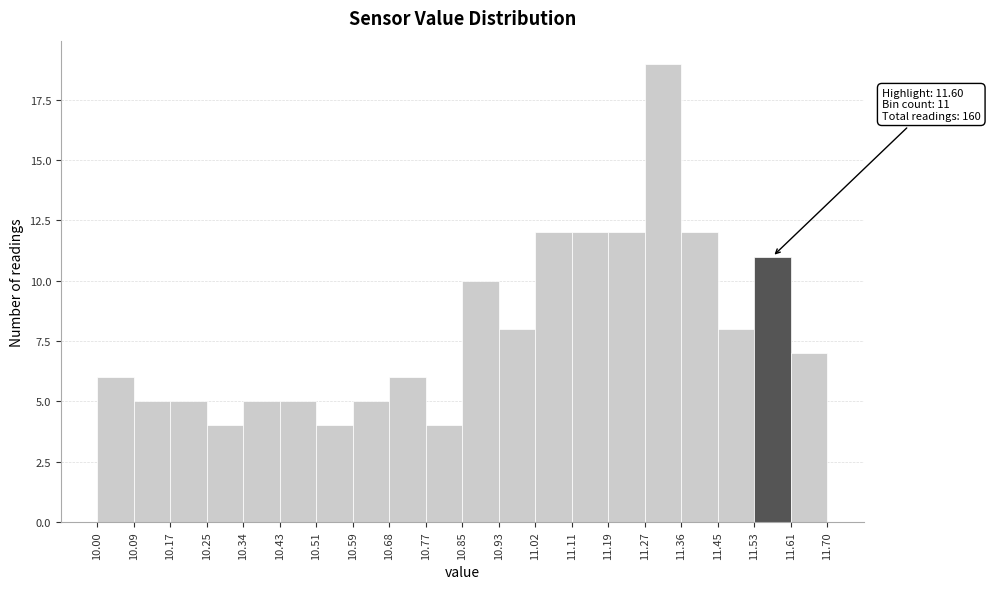

Over which range of the x-axis is the bar tallest?

11.27 to 11.36